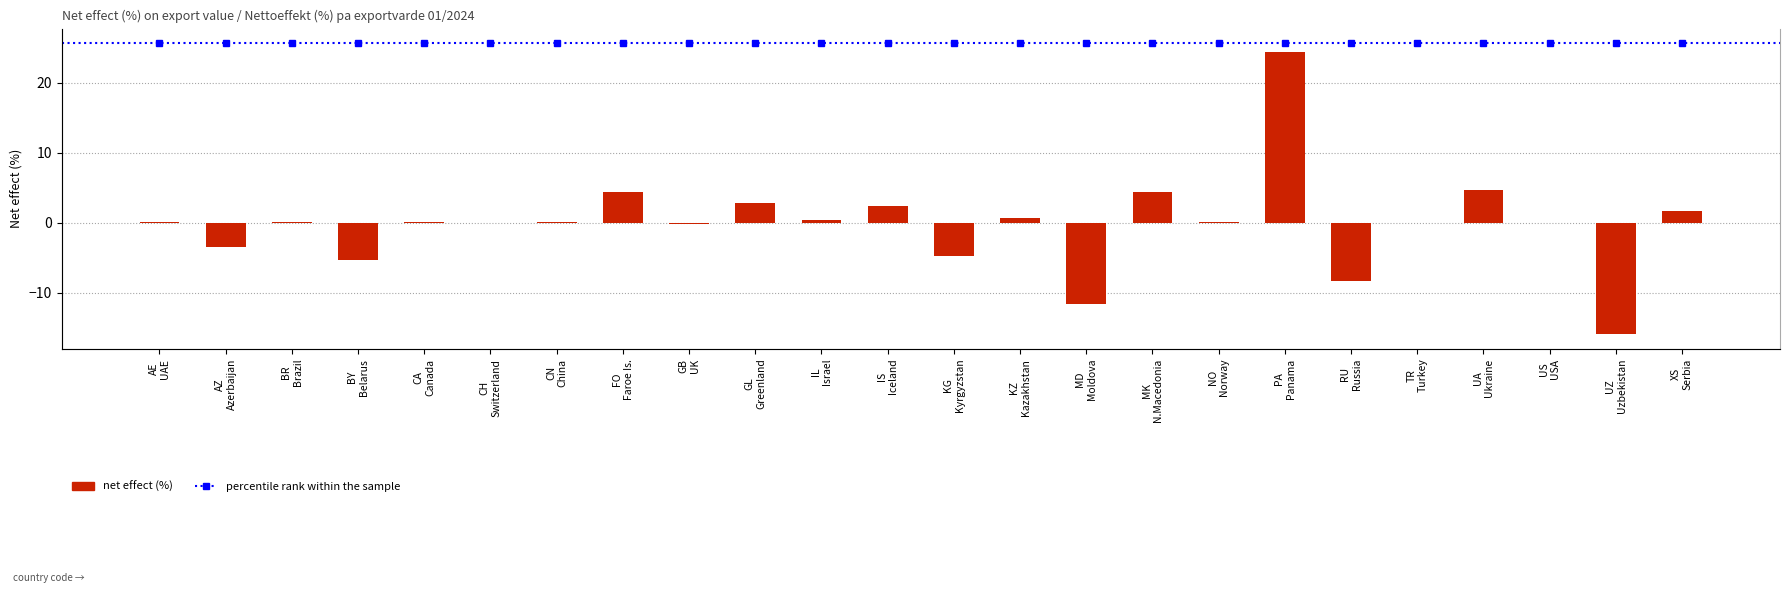

Is it true that the value at BY Belarus is -1.9?

False